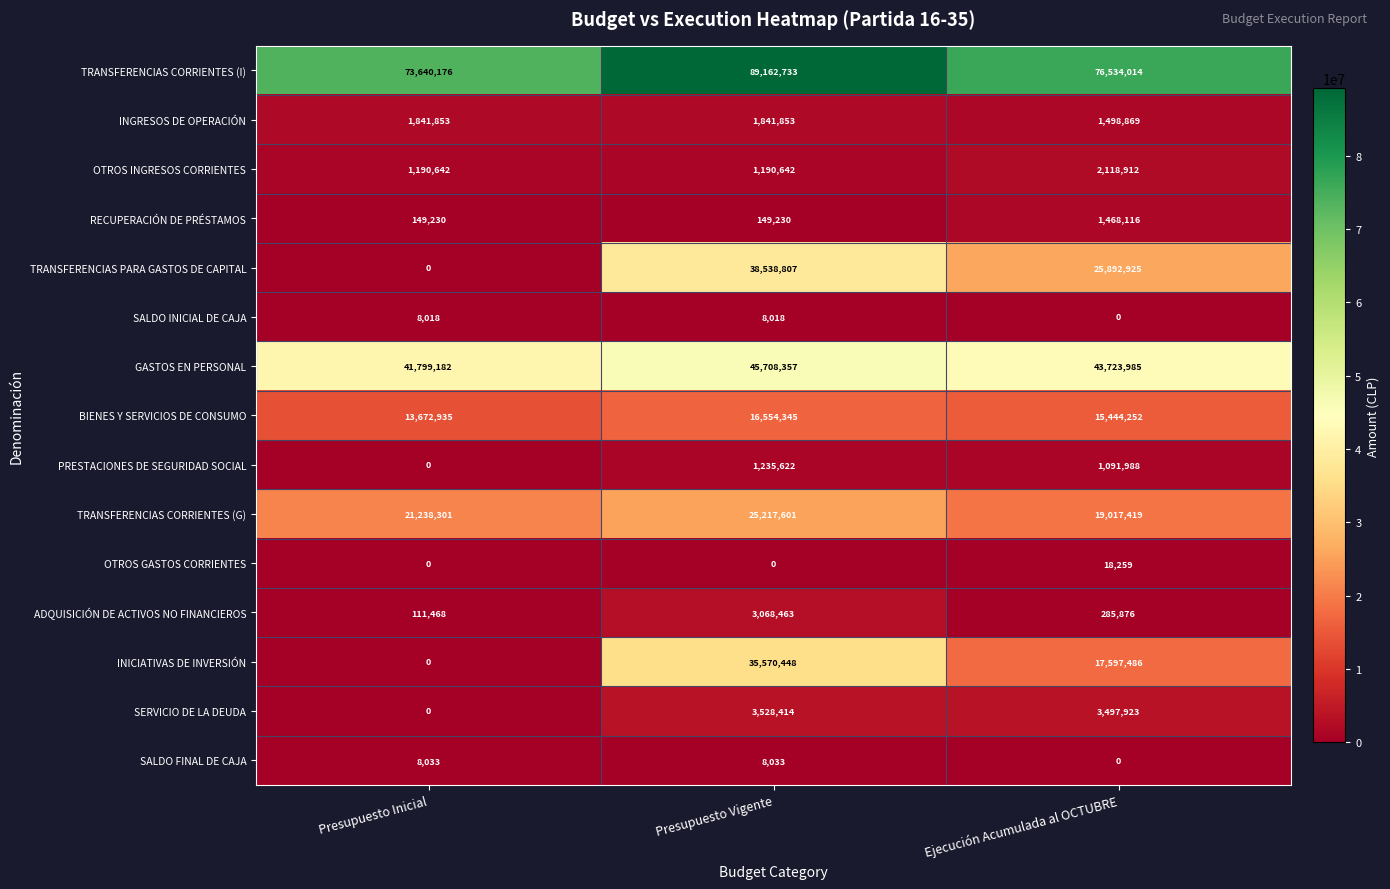

At which label does SERVICIO DE LA DEUDA first exceed 3497923?

Presupuesto Vigente